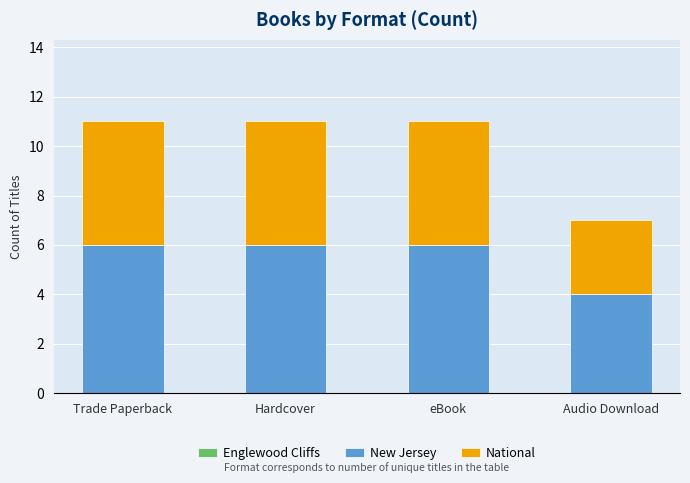

What is the sum of all New Jersey values?

22